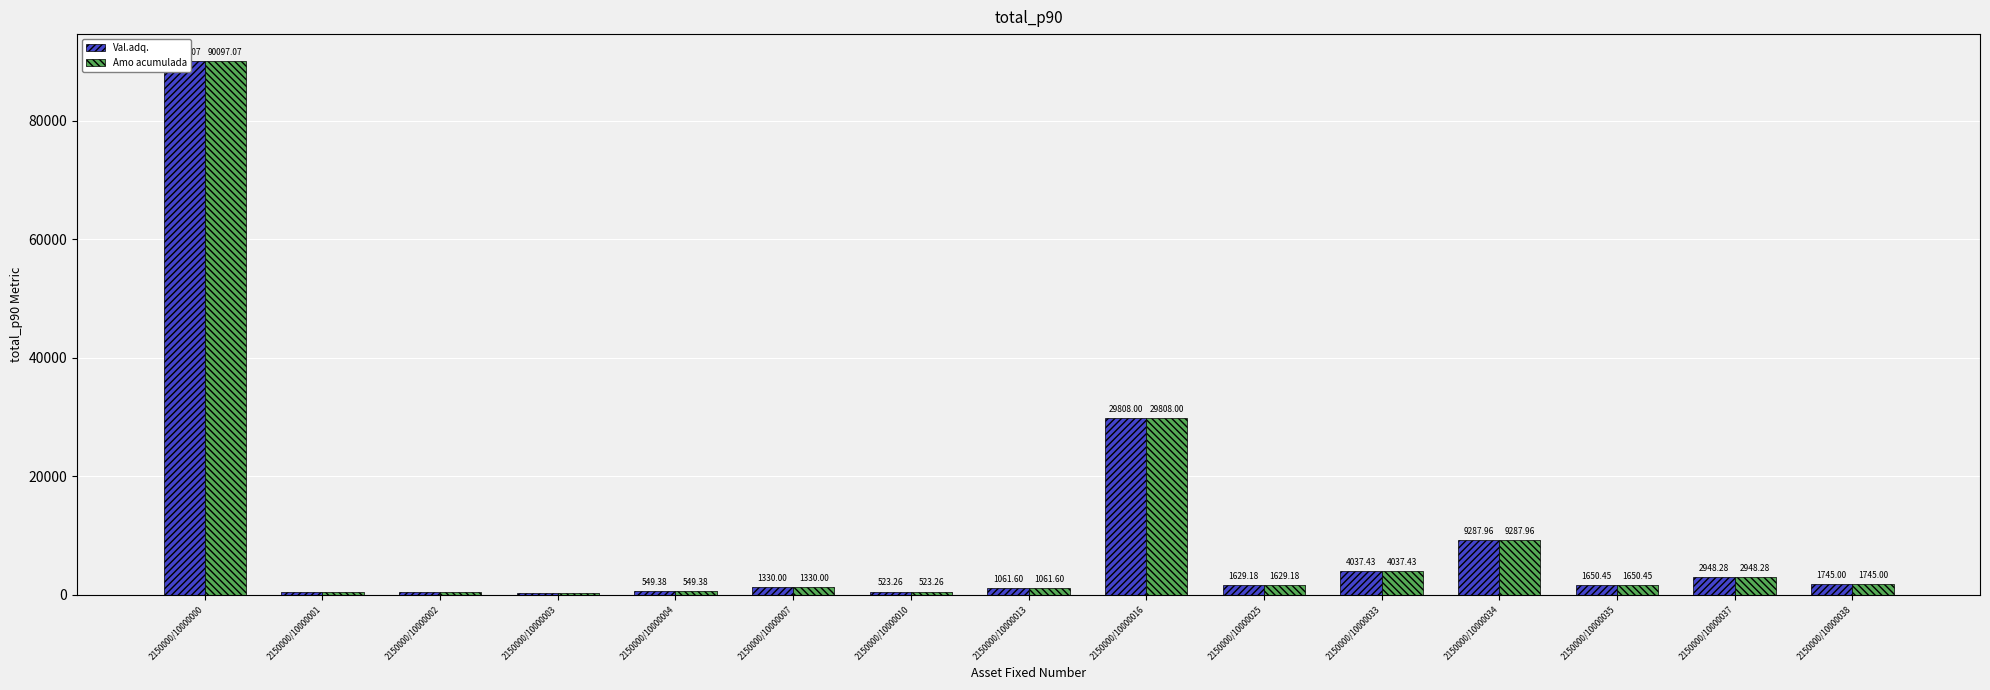

What is the approximate value of Amo acumulada at 2150000/10000001?

440.6